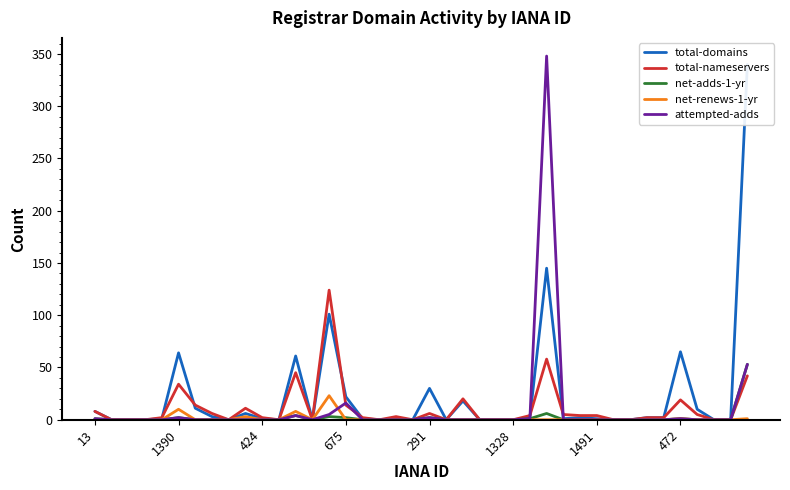

True or false: net-adds-1-yr and total-nameservers intersect in this chart.

False